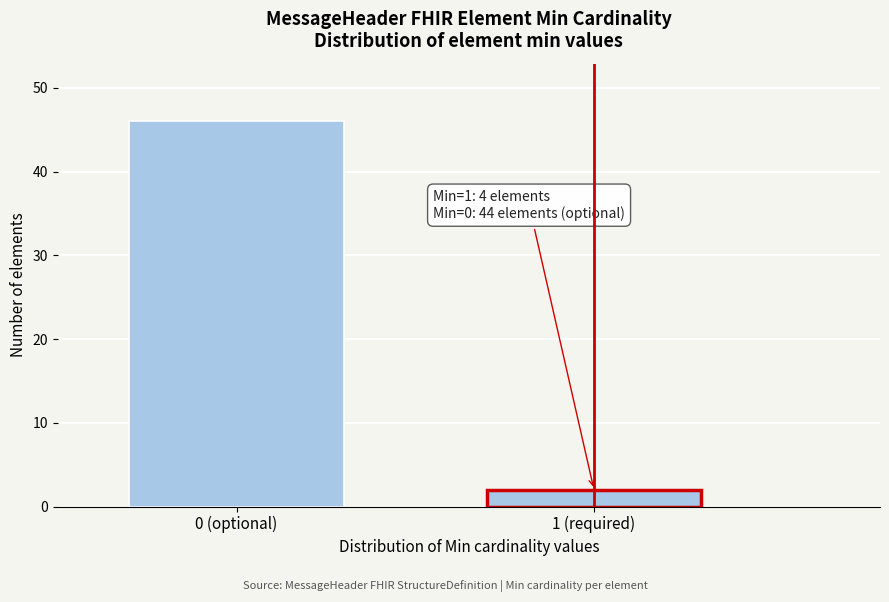

Reading right to left, list all the values displayed in this chart.

2	46